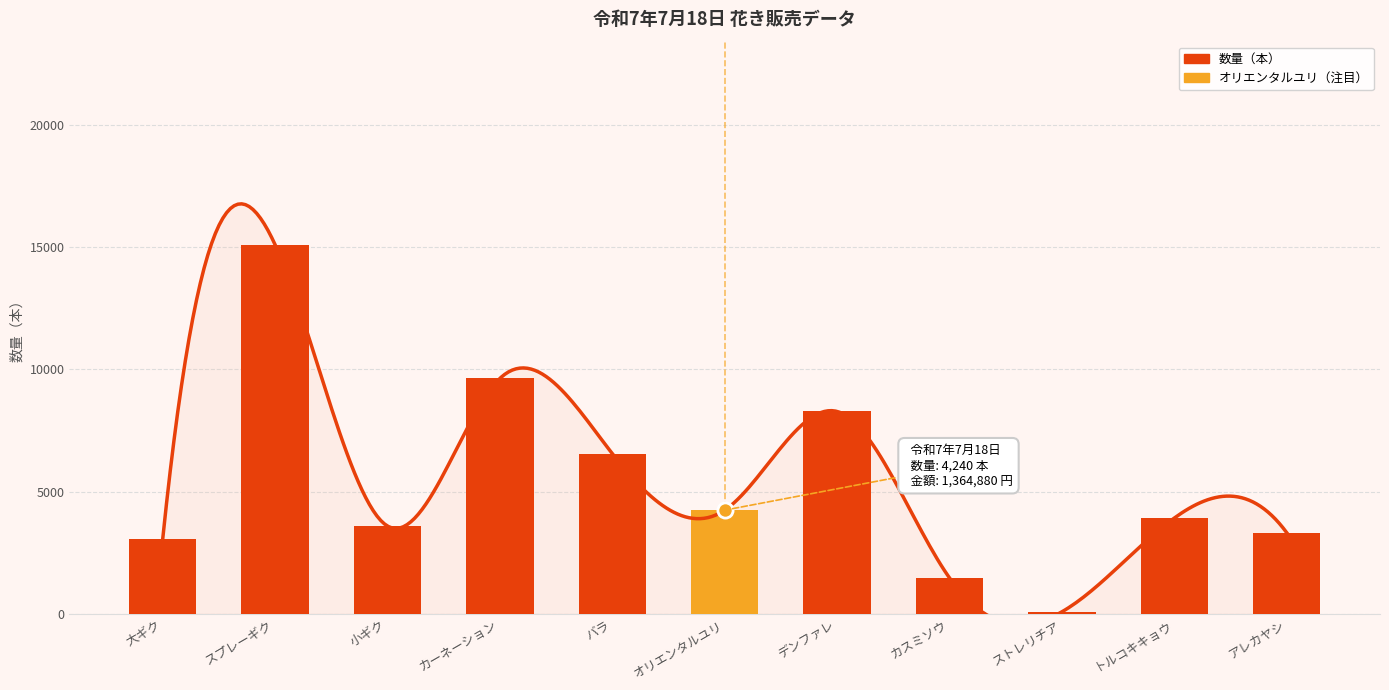

What is the ratio of the value at トルコキキョウ to the value at ストレリチア?

46.1